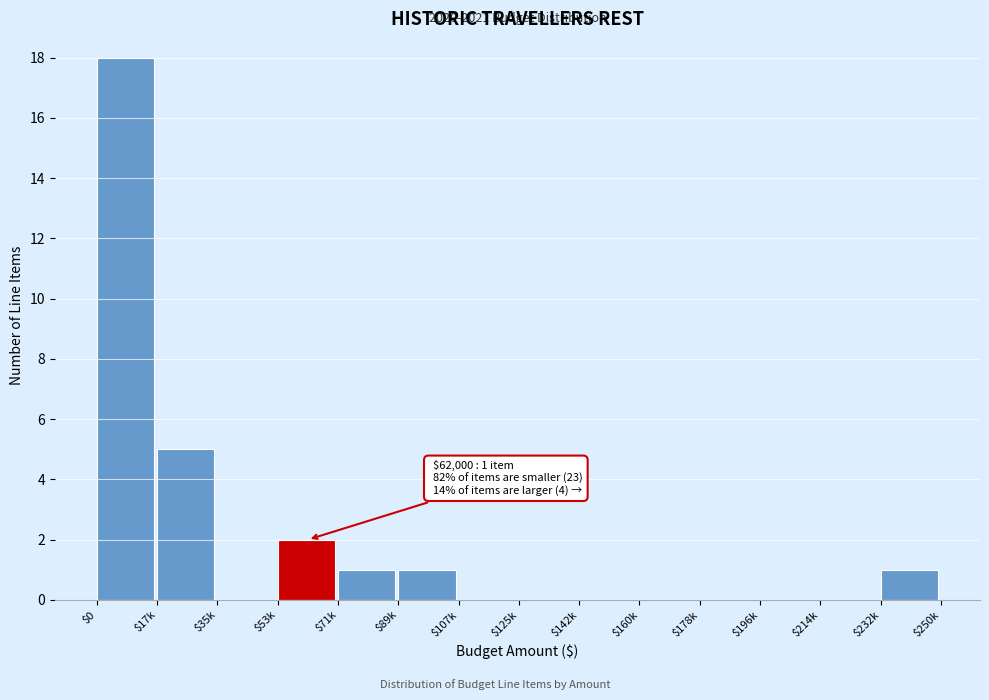

At which category does the chart reach its peak across all series?

$0